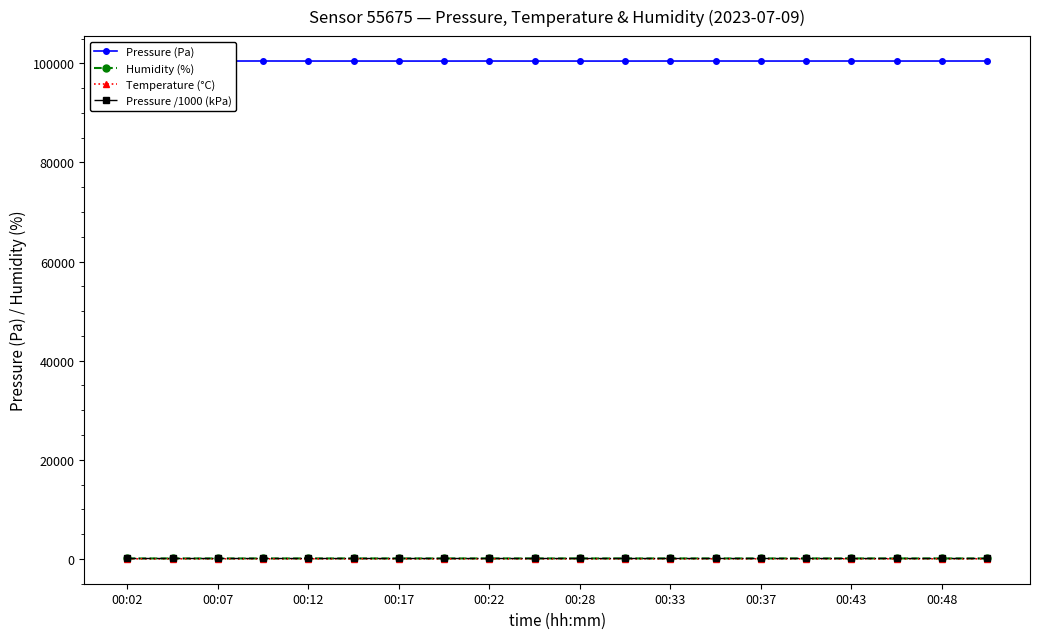

True or false: Pressure (Pa) and Temperature (°C) intersect in this chart.

False